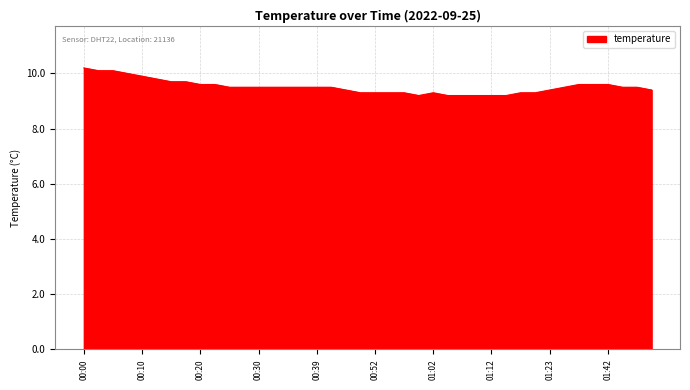

What is the smallest value displayed?

9.2